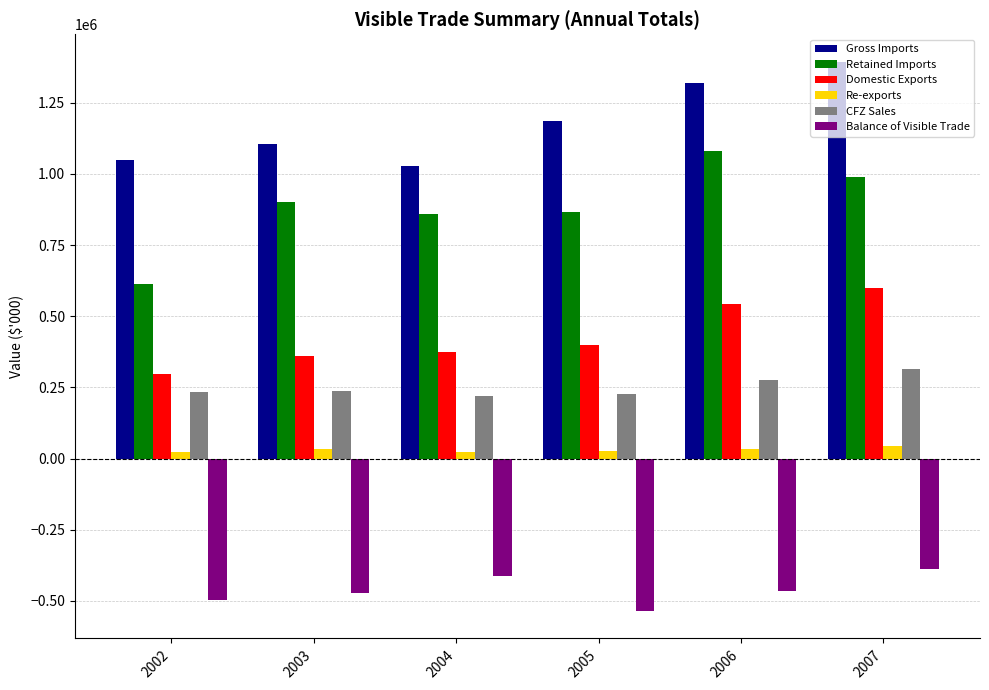

What is the average value of the CFZ Sales series?

251018.3